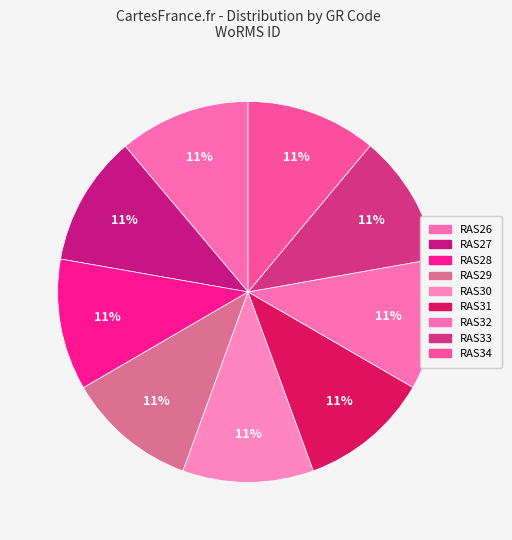

Is there a majority slice in this chart?

No